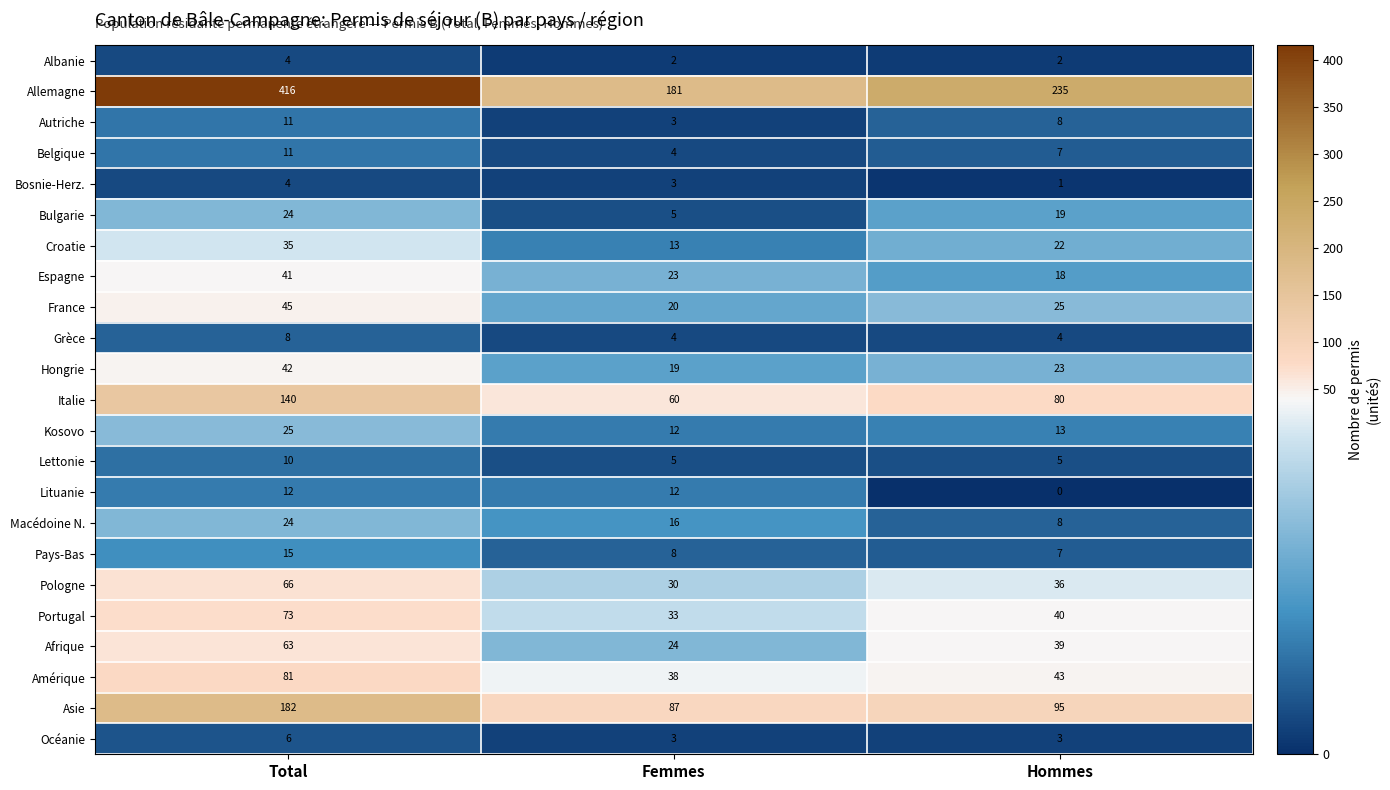

How many series are shown in this chart?

23